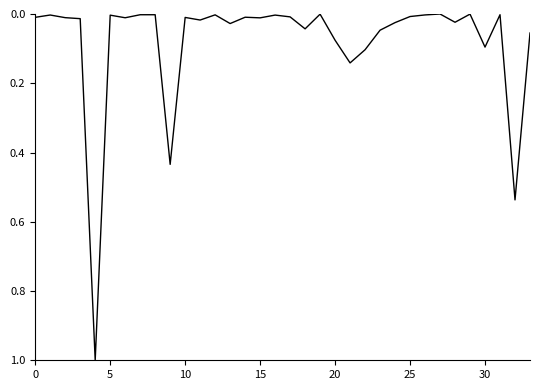

What is the greatest value displayed?

1.0